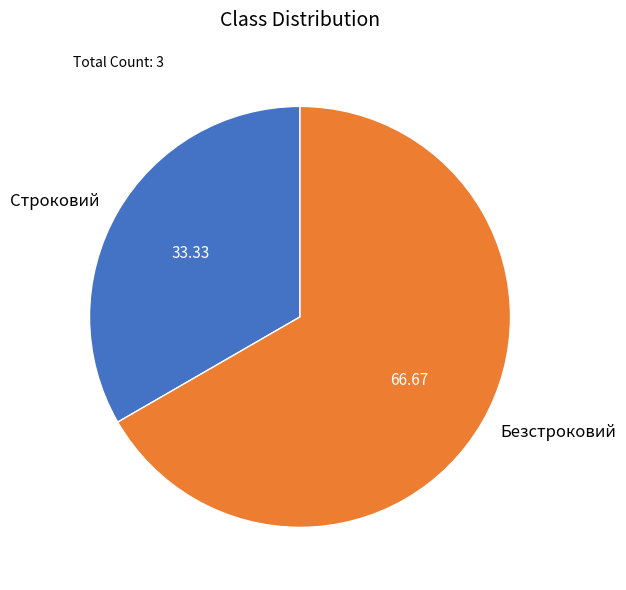

Rank the categories by value from lowest to highest.

Строковий, Безстроковий